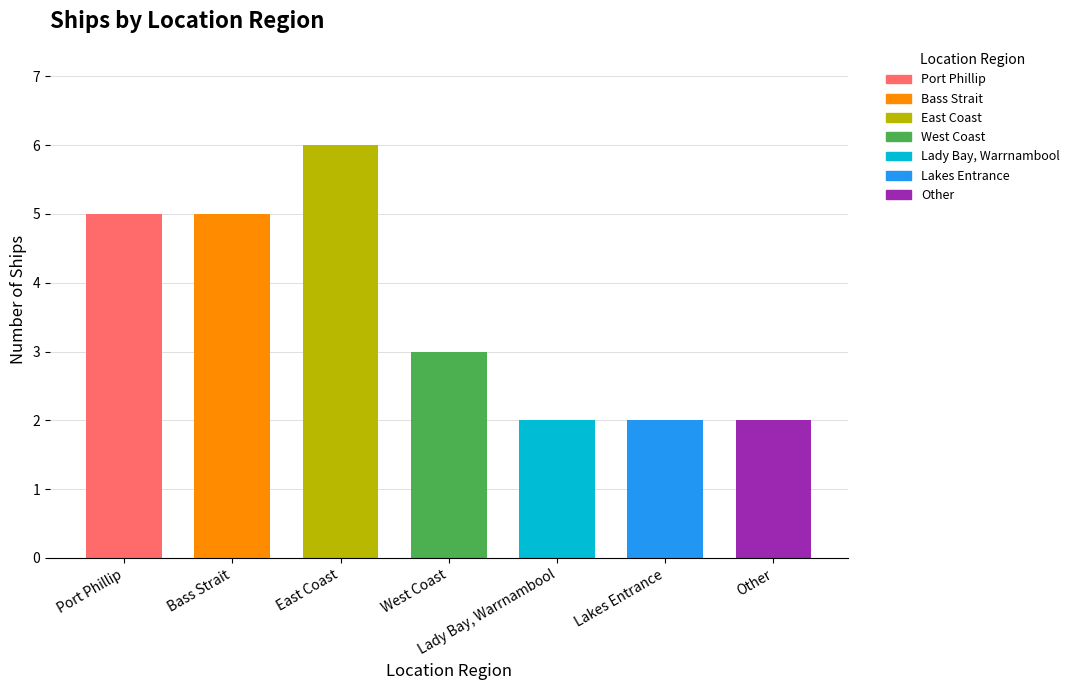

What is the difference between the maximum and minimum values?

4